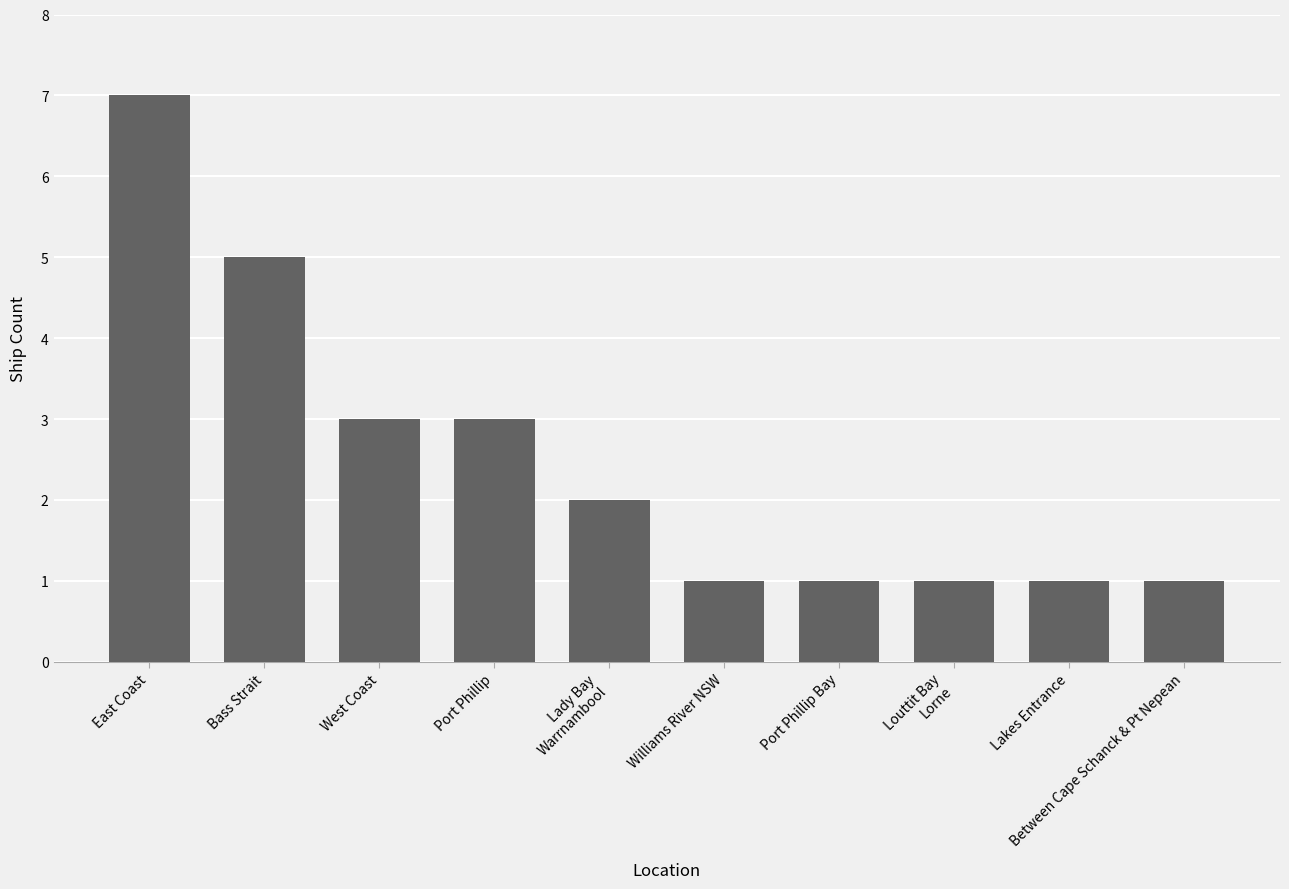

The chart shows a value of 5 at Bass Strait. True or false?

True